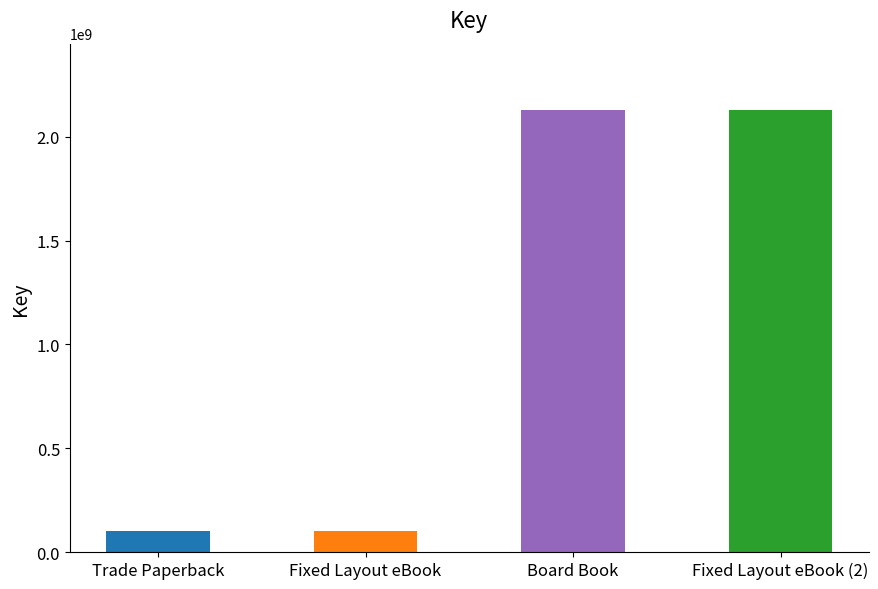

Which label corresponds to the largest value in the chart?

Board Book